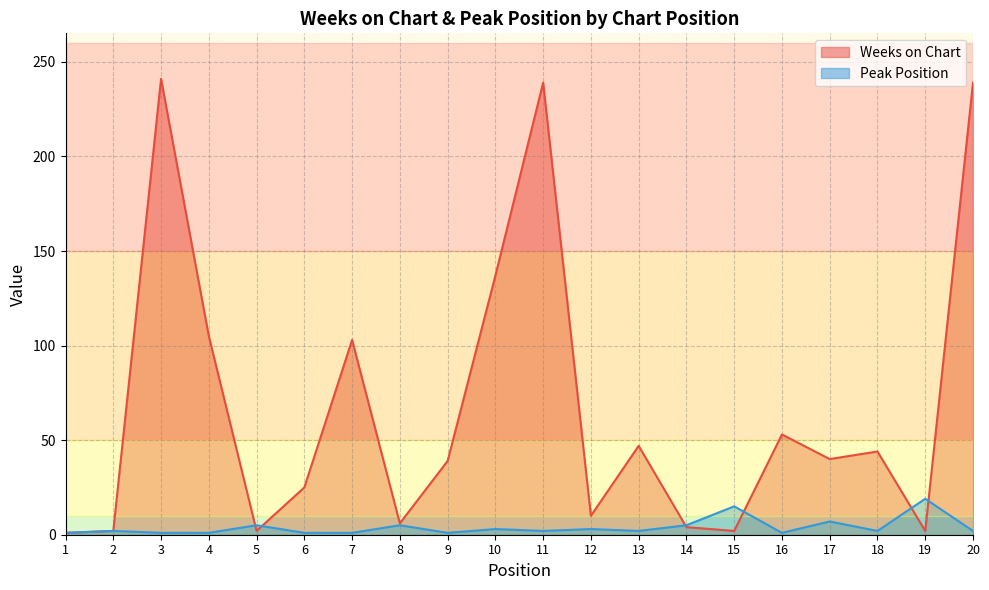

How many lines are shown in the chart?

2